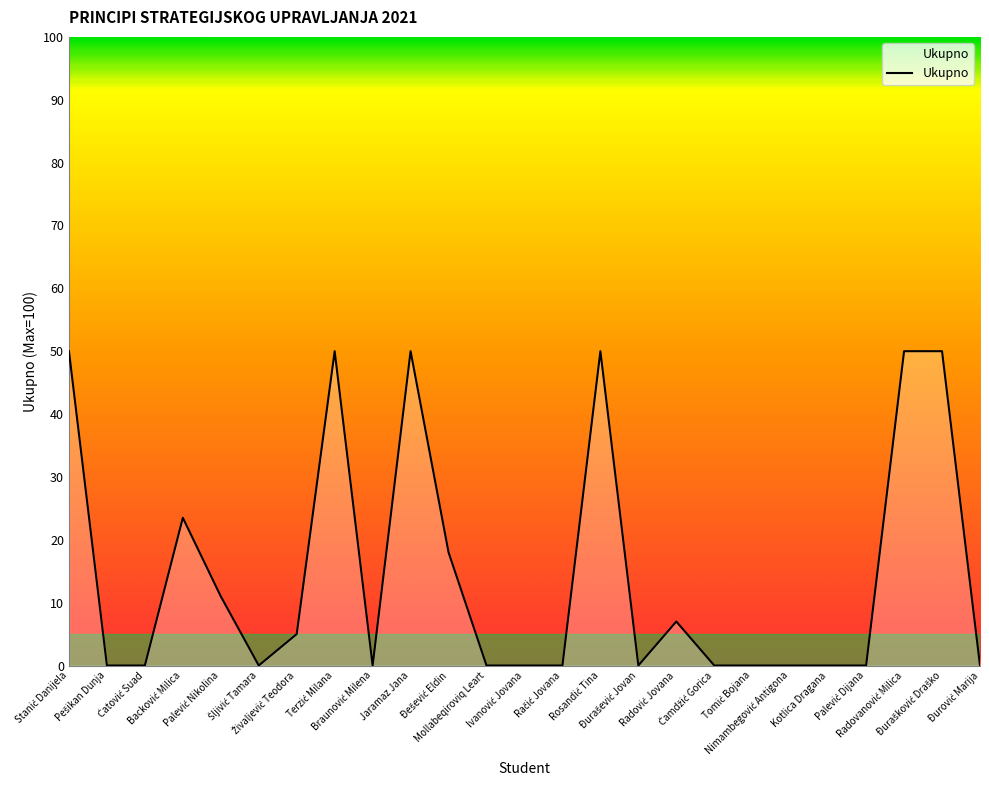

What is the greatest value displayed?

50.0